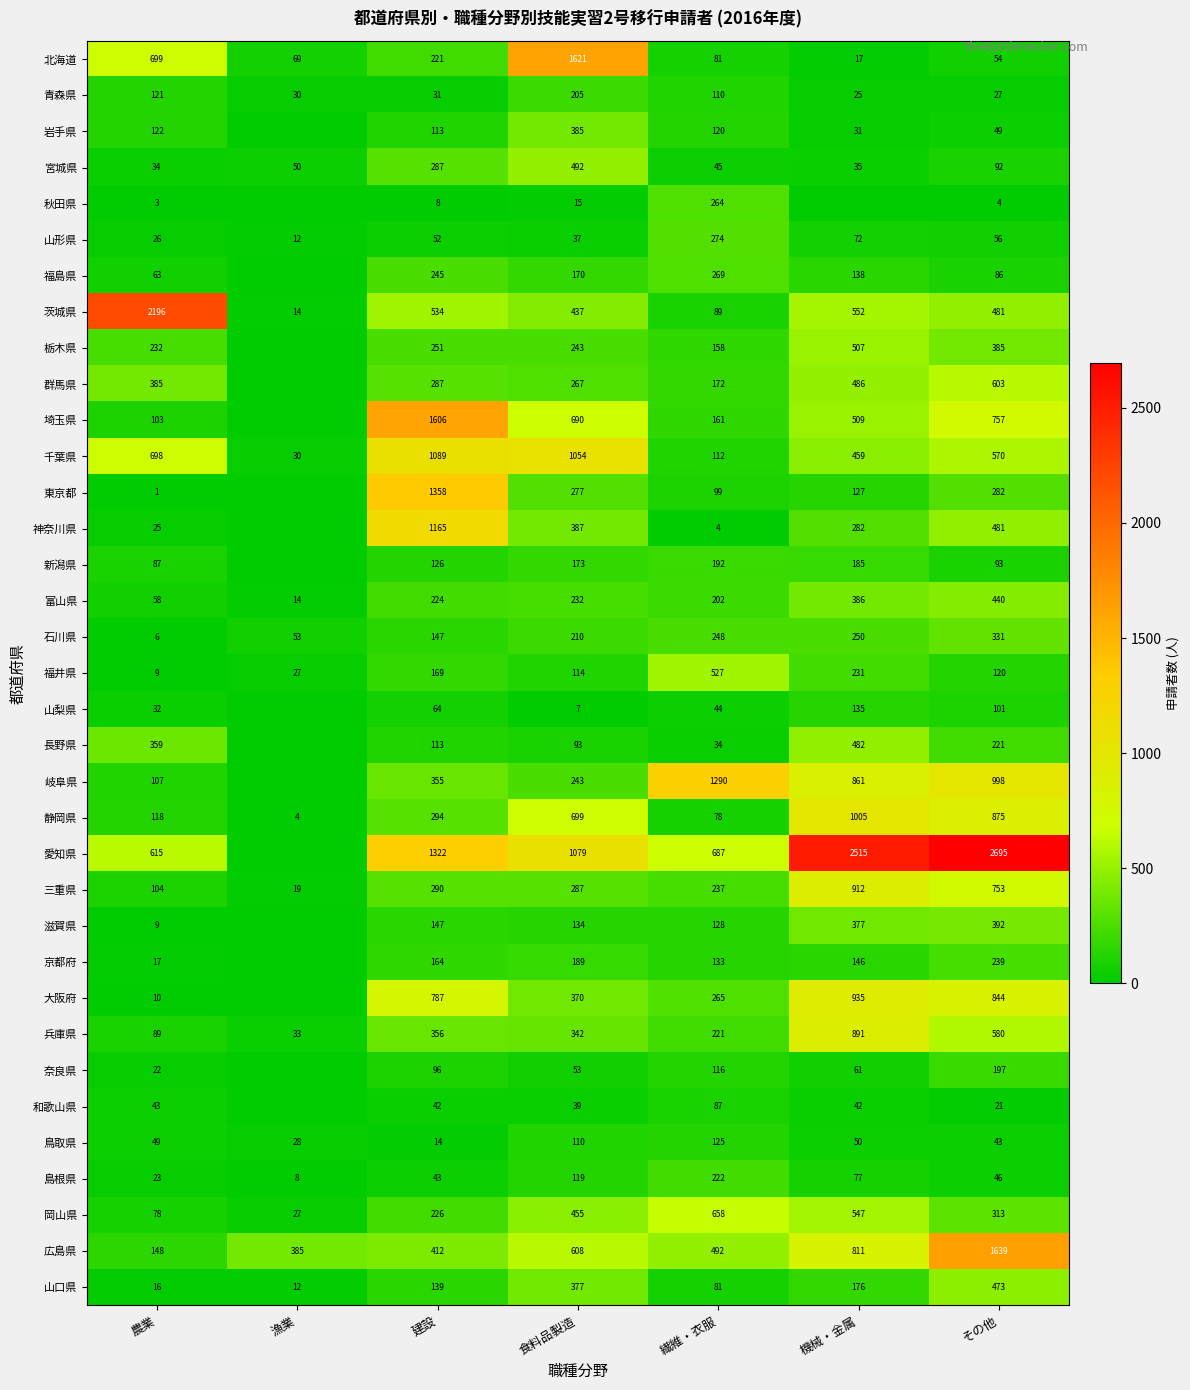

What value does the 富山県 series have at 食料品製造, to the nearest 50?

250